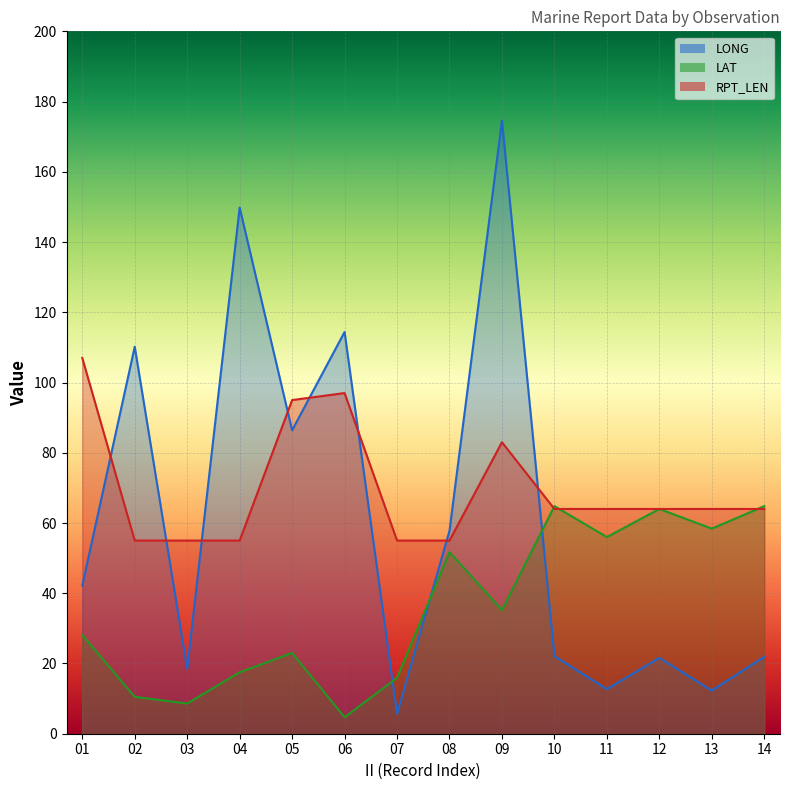

What is the greatest value displayed?

174.6